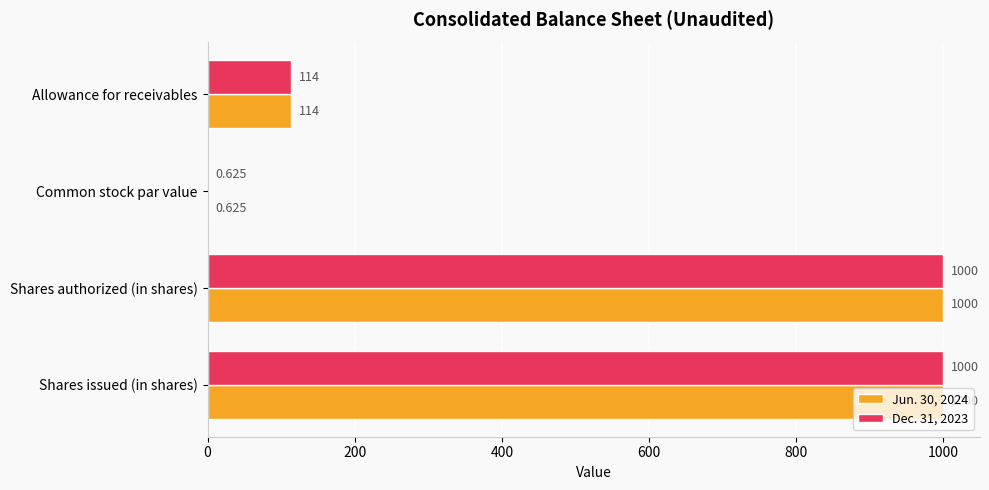

At which label is Dec. 31, 2023 closest to 500?

Allowance for receivables